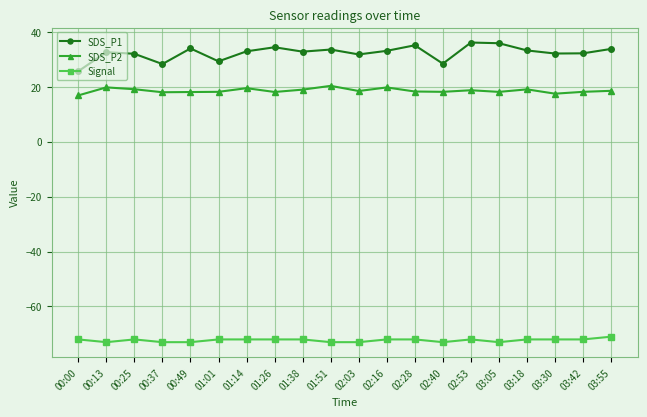

Which series has the largest range (max minus min)?

SDS_P1